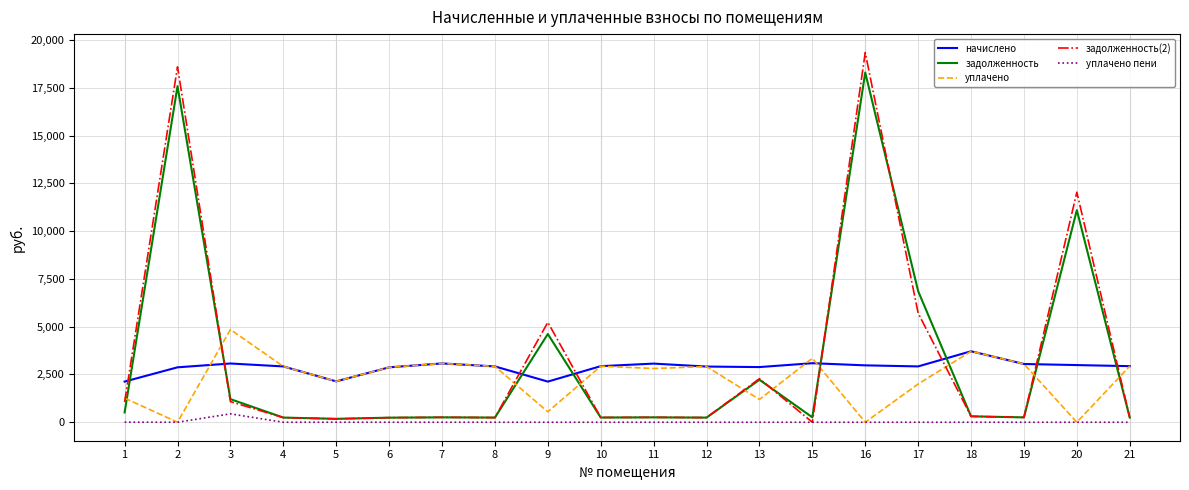

Is the value of уплачено at 8 greater than the value of задолженность(2) at 10?

Yes